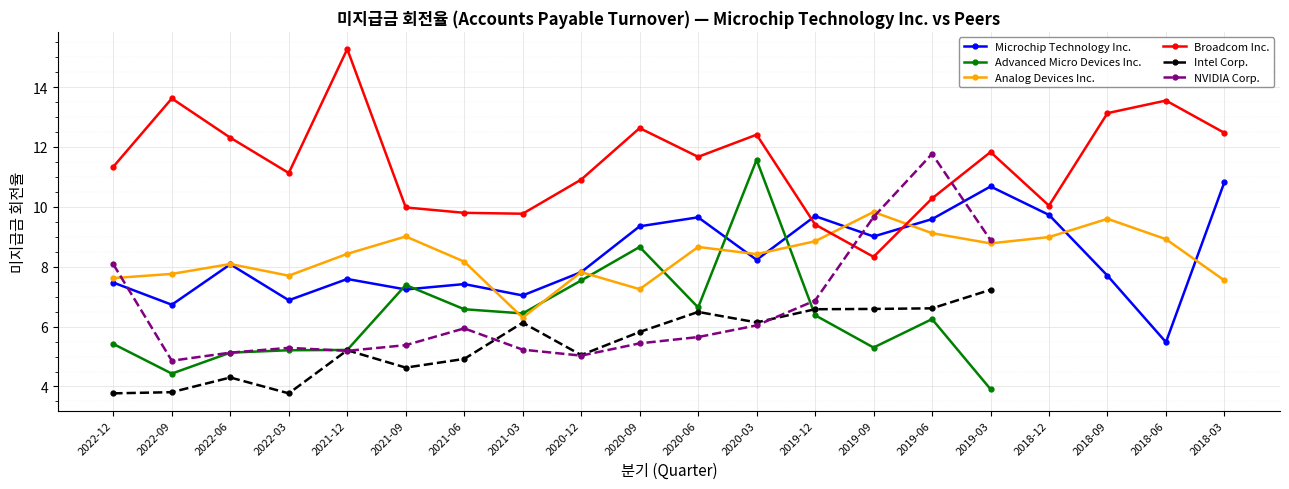

How many times do Microchip Technology Inc. and NVIDIA Corp. cross each other?

3